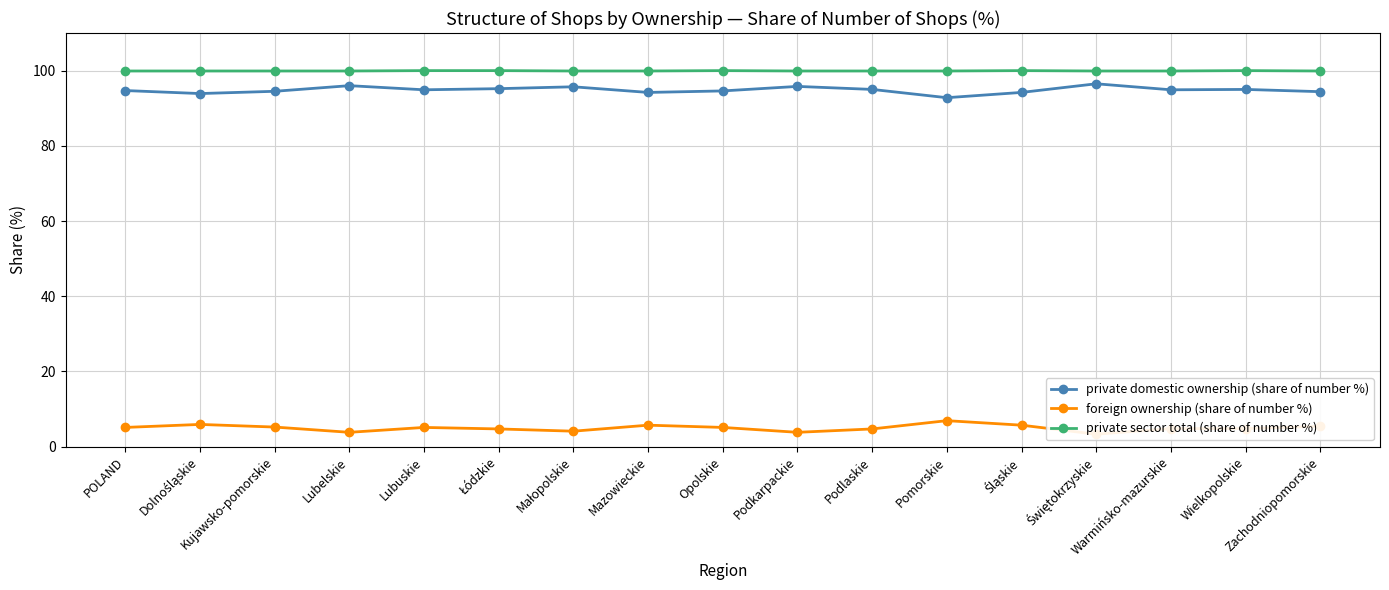

True or false: private sector total (share of number %) and private domestic ownership (share of number %) cross at least once.

False